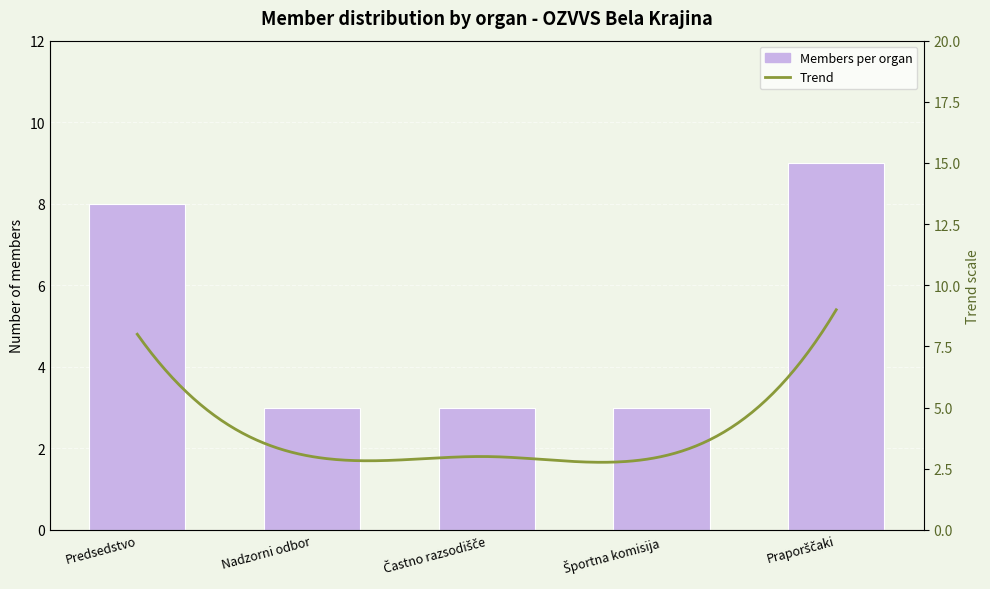

What is the label of the 3rd bar from the right?

Častno razsodišče